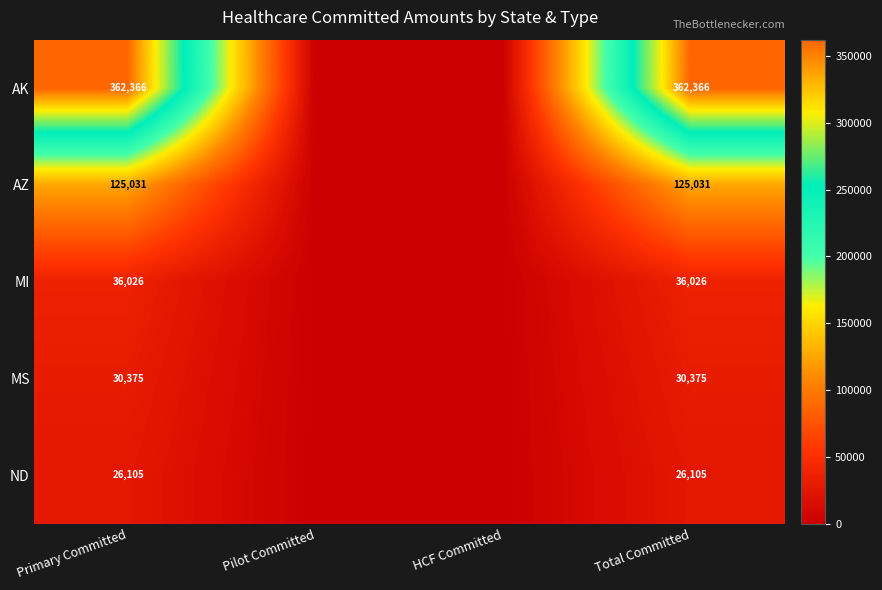

At Primary Committed, list the series in order from largest to smallest.

AK, AZ, MI, MS, ND